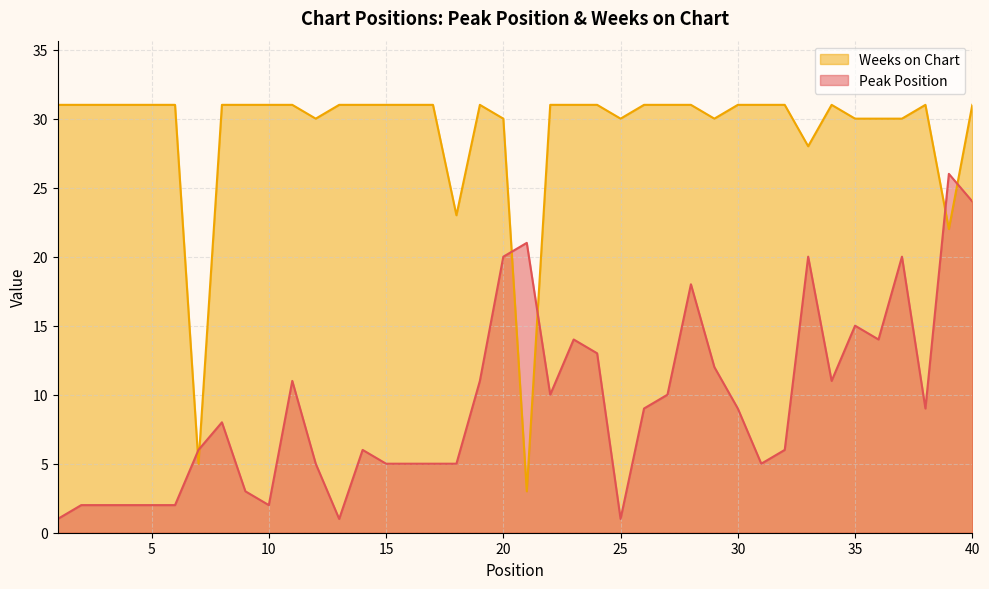

True or false: Peak Position has a value of 7 at 16.

False